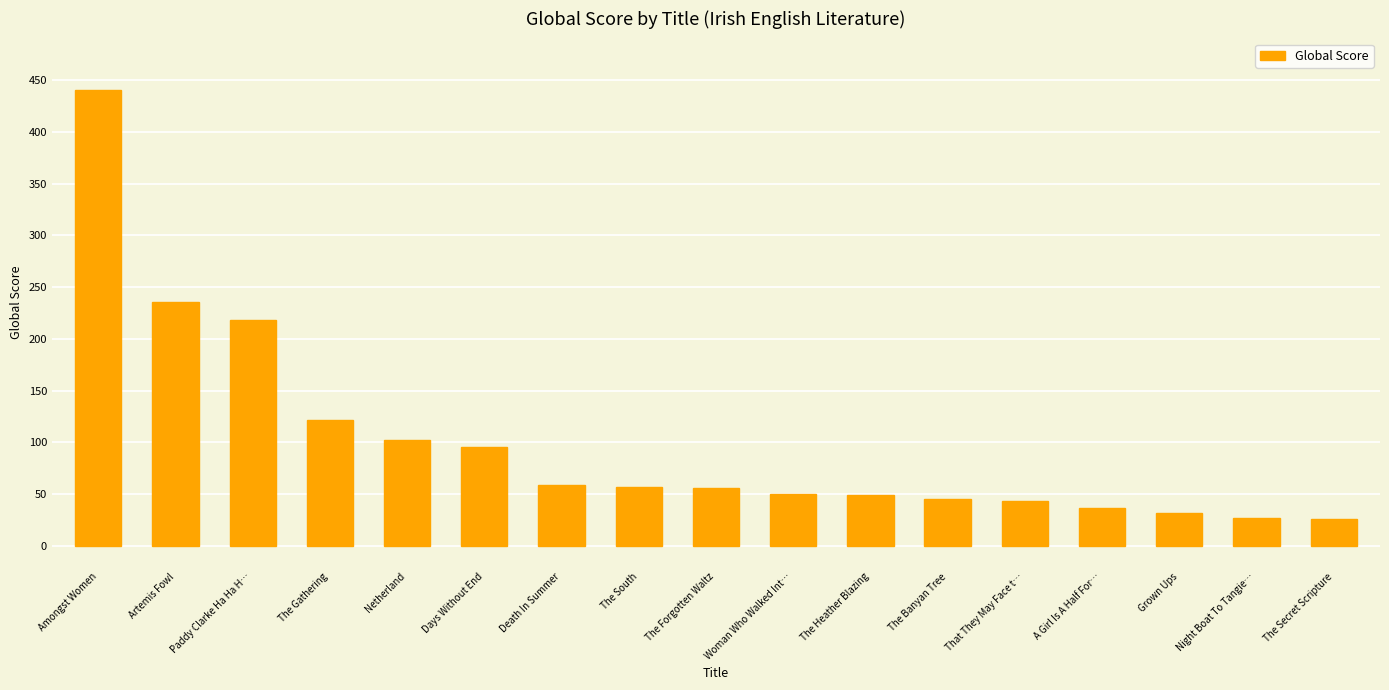

What is the value of the 17th bar from the left?

26